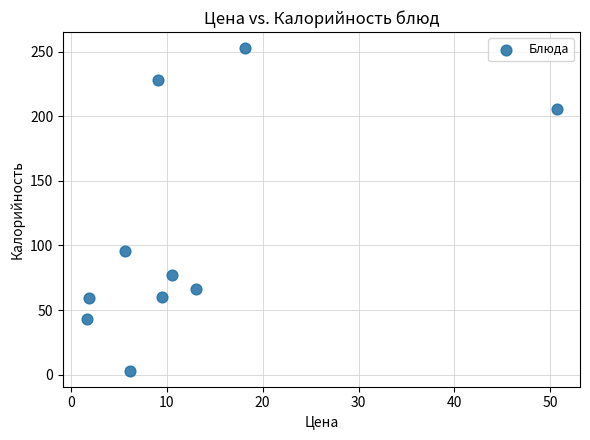

What Y value in the scatter plot is closest to 127?

96.0